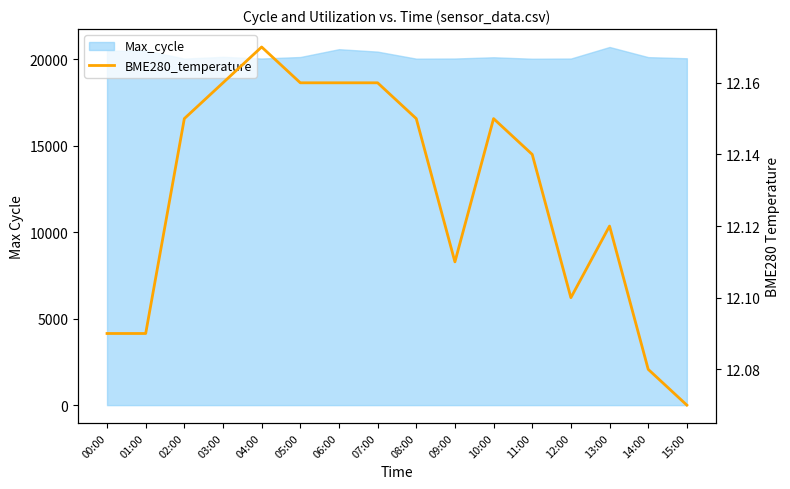

Is it true that the value at 00:00 is 12.1?

True